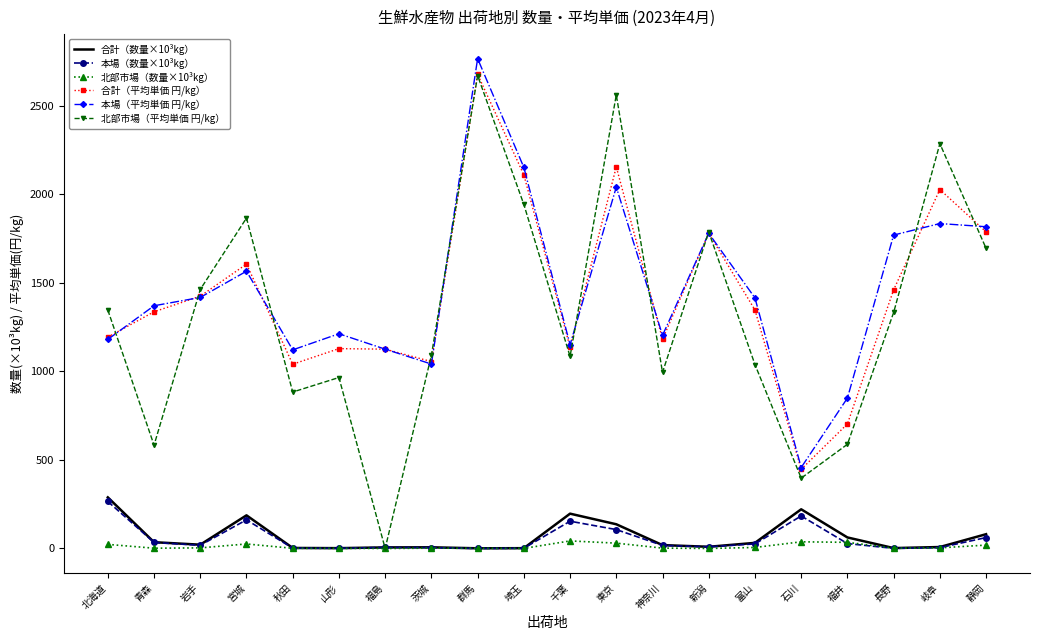

What is the maximum value for 北部市場（平均単価 円/kg）?

2669.0